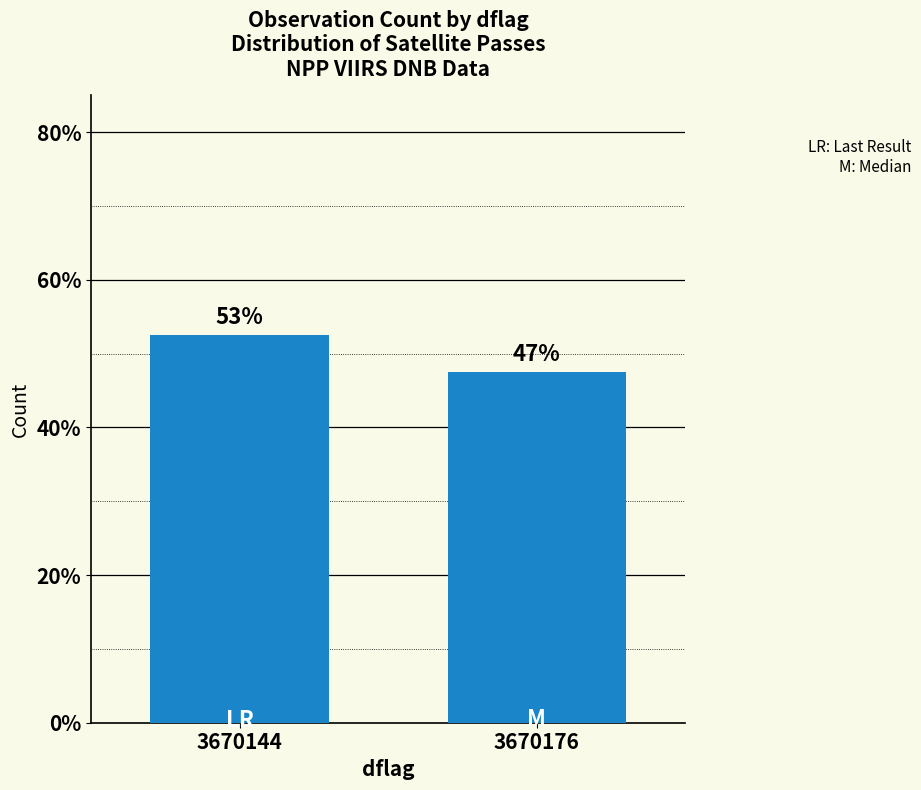

Which label corresponds to the smallest value in the chart?

3670176